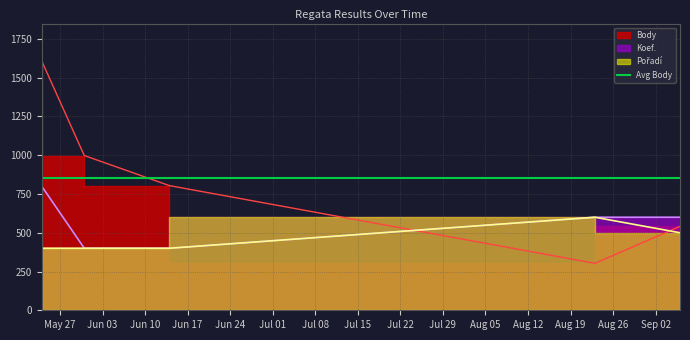

Reading left to right, extract all data points from this chart.

Body: 2014-05-24=1608	2014-05-31=998	2014-06-14=804	2014-08-23=303	2014-09-06=541
Koef.: 2014-05-24=800	2014-05-31=400	2014-06-14=400	2014-08-23=600	2014-09-06=600
Pořadí: 2014-05-24=400	2014-05-31=400	2014-06-14=400	2014-08-23=600	2014-09-06=500